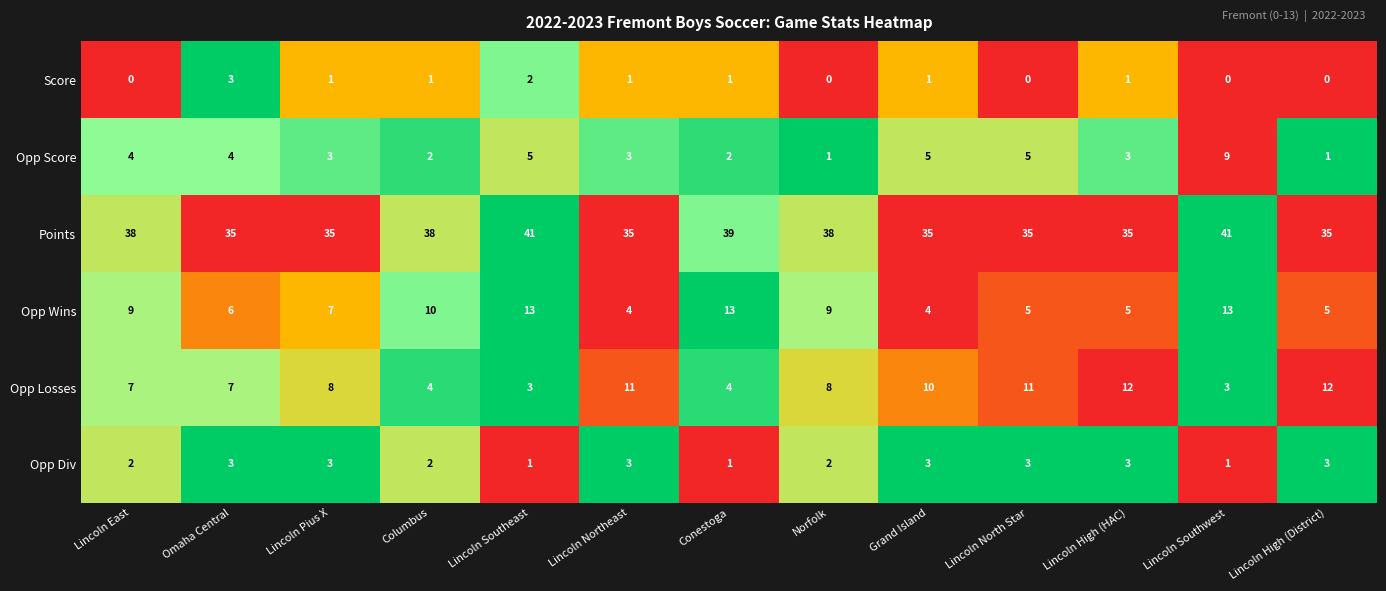

How many distinct data groups are displayed?

6